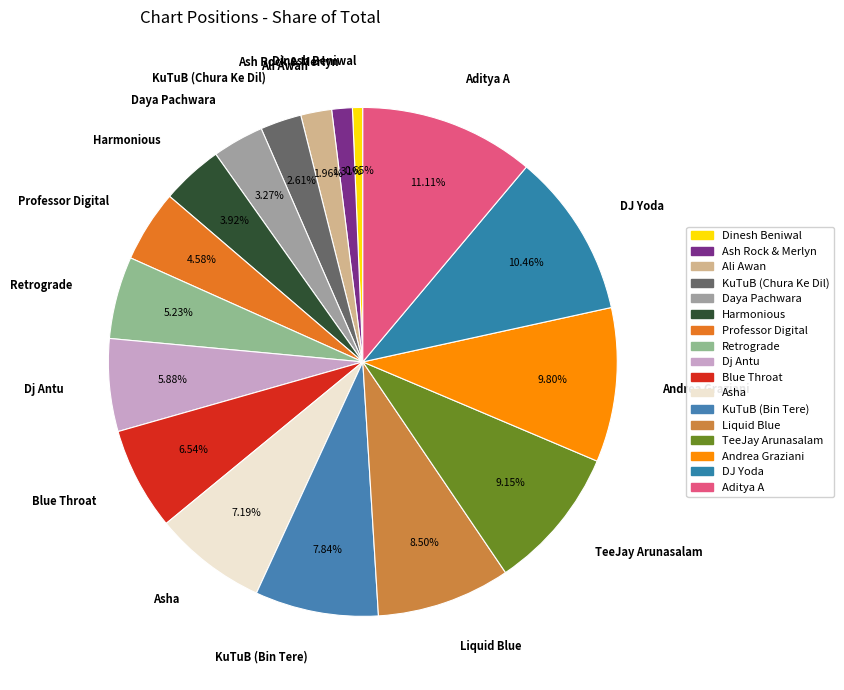

Approximately how many times larger is the value at Blue Throat compared to Harmonious?

1.7